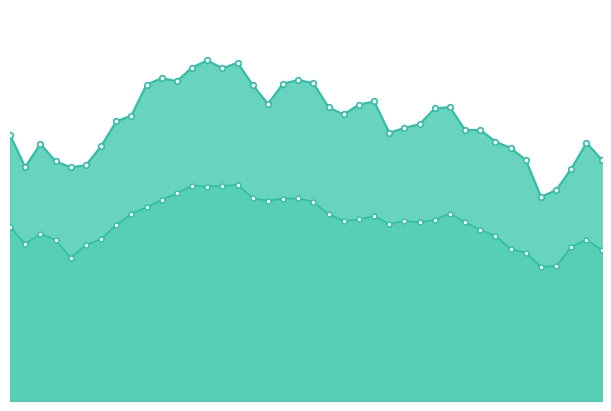

Which category has the highest value in the P2 series?

00:46